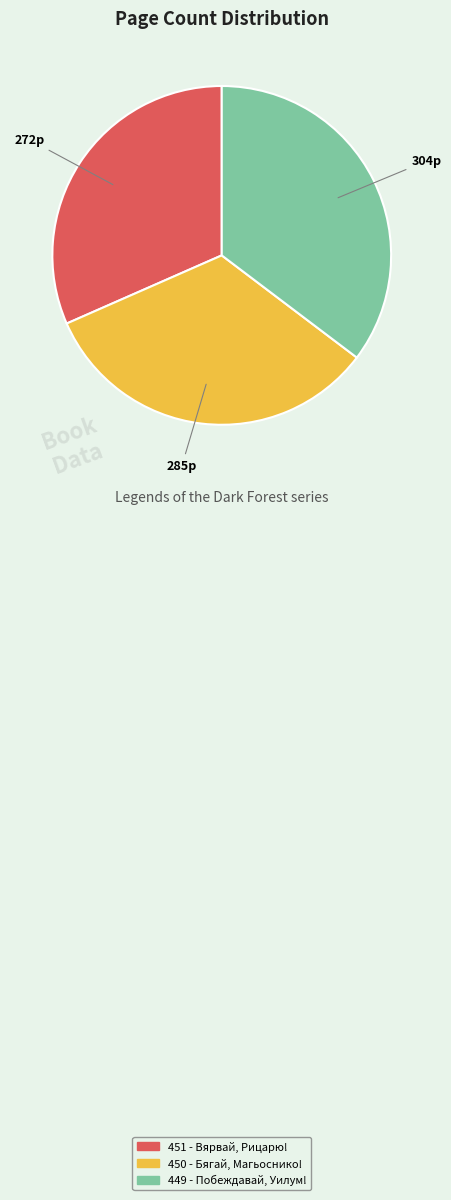

Rank the categories by value from lowest to highest.

451 - Вярвай, Рицарю!, 450 - Бягай, Магьоснико!, 449 - Побеждавай, Уилум!